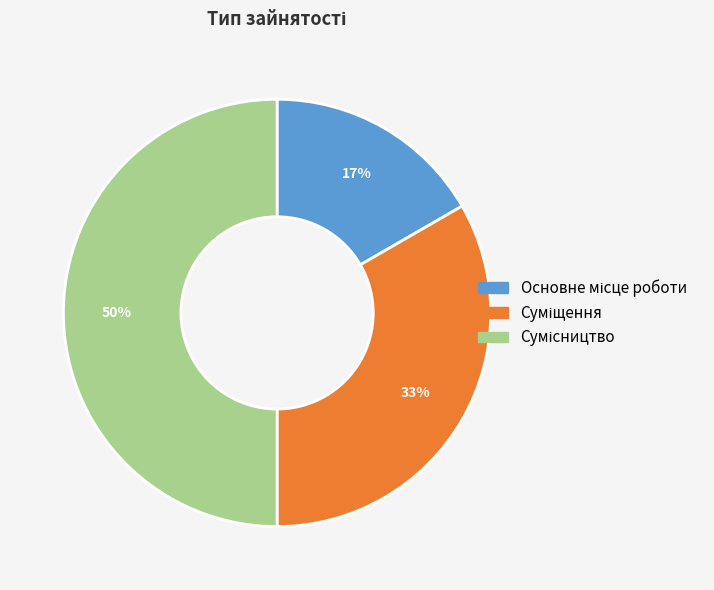

To the nearest percent, what is the average slice percentage?

33%